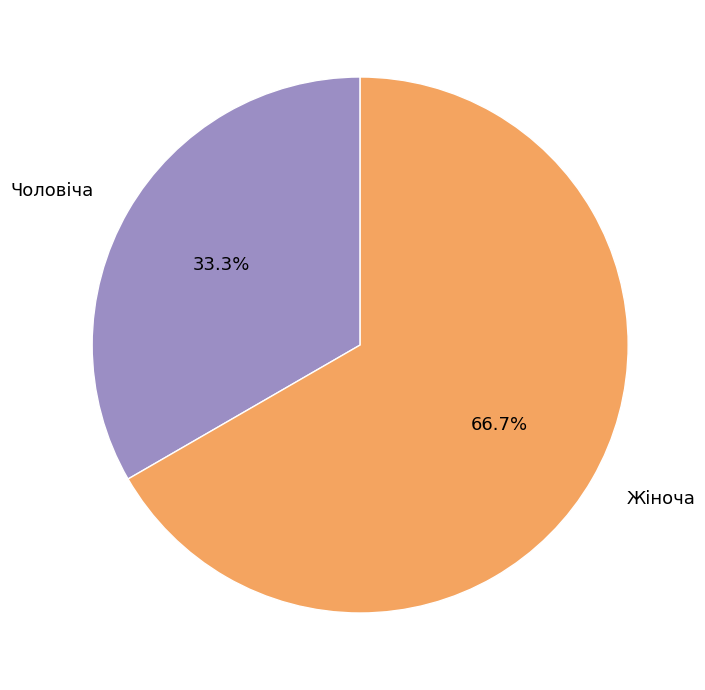

Rank the categories by value from highest to lowest.

Жіноча, Чоловіча